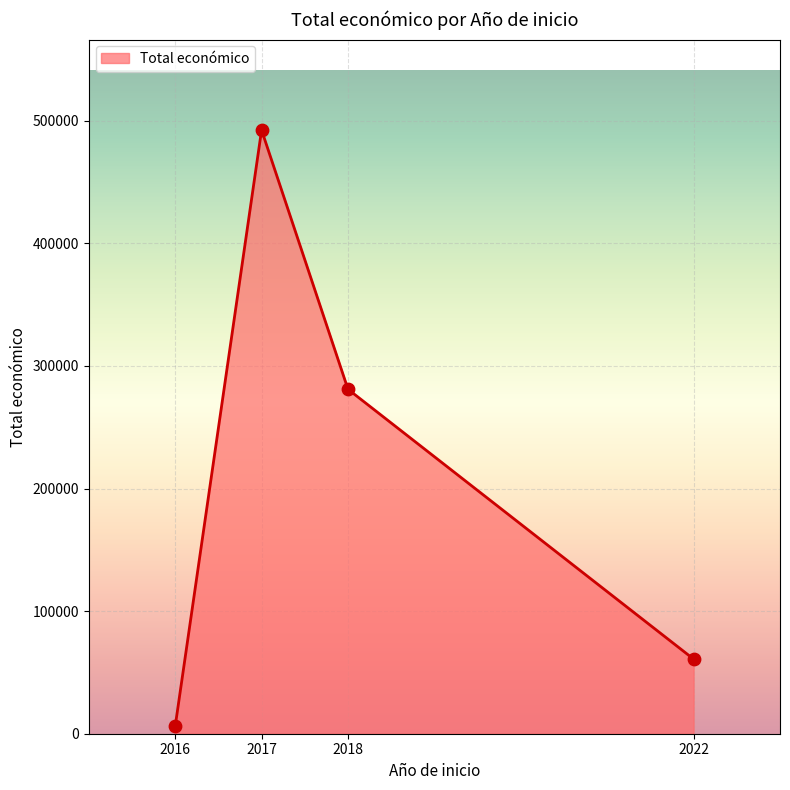

Which has a higher value, 2016 or 2022?

2022